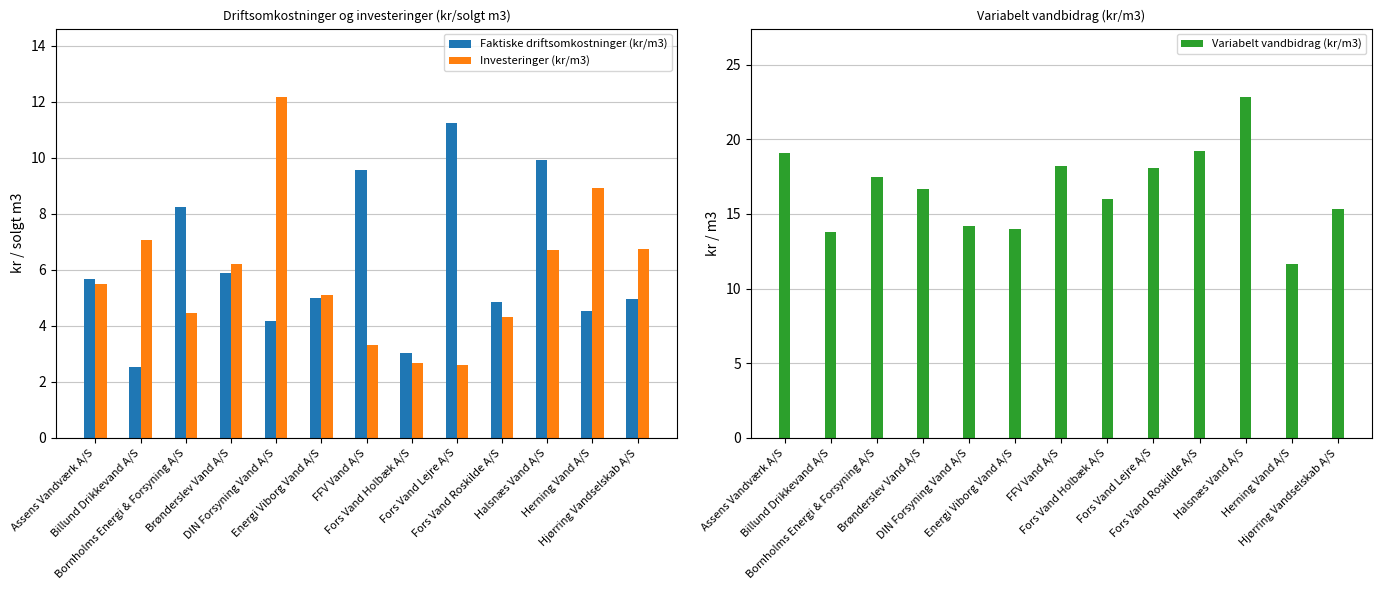

Which has a higher value, Fors Vand Lejre A/S or Fors Vand Holbæk A/S?

Fors Vand Lejre A/S